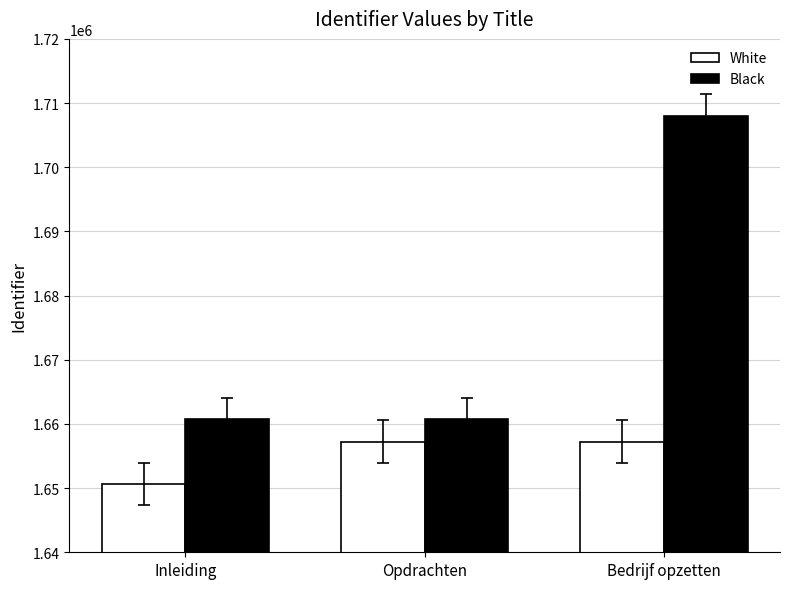

What is the spread (max minus min) of values at Inleiding?

10145